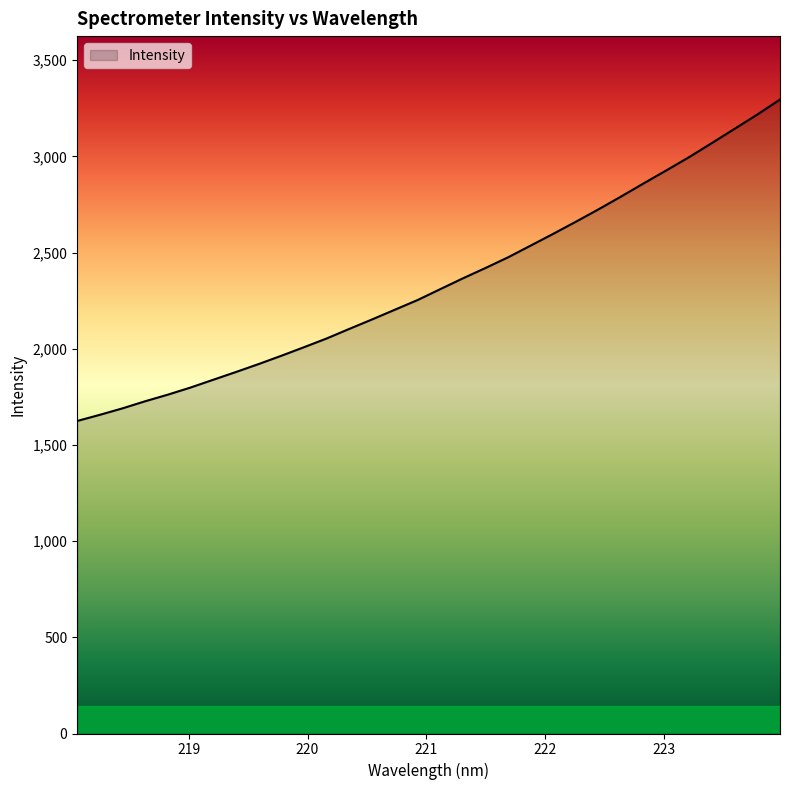

Reading left to right, what are all the values shown in this chart?

1624.3	1656.4	1690.0	1727.1	1761.3	1798.3	1838.8	1879.0	1920.4	1963.4	2008.0	2053.4	2103.3	2152.3	2202.5	2252.7	2309.3	2365.6	2419.5	2475.2	2536.4	2597.8	2660.8	2725.2	2792.2	2860.7	2928.1	2996.7	3069.6	3143.4	3217.3	3295.2